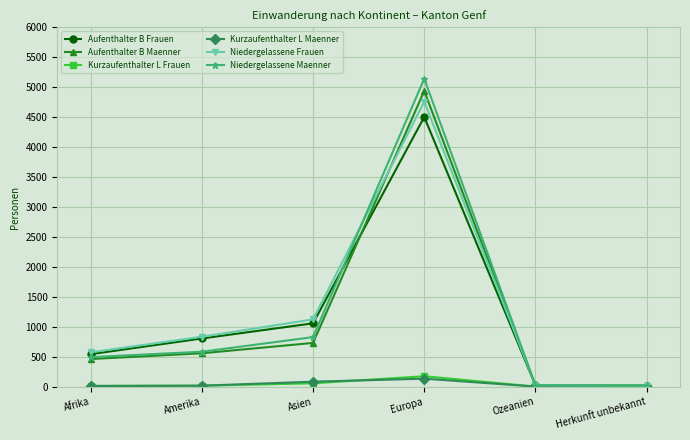

At which category is the sum across all series the highest?

Europa